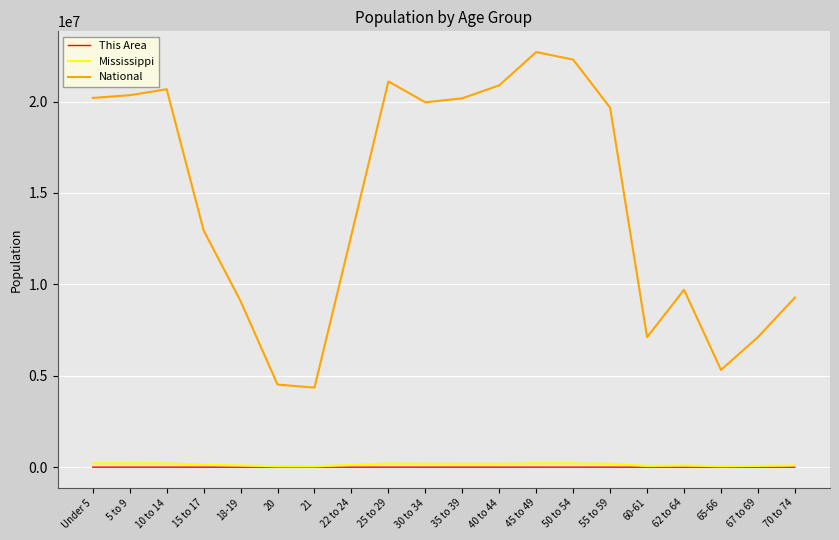

At which label does This Area first exceed 1069?

Under 5